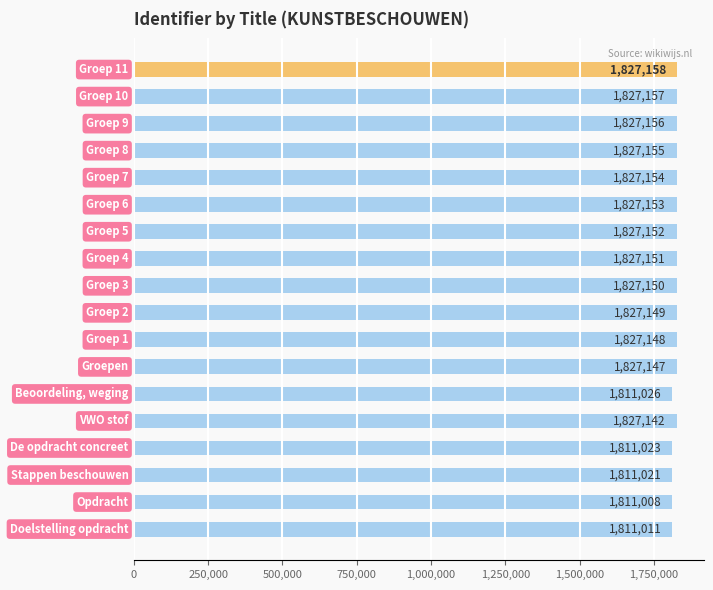

What is the difference between the maximum and minimum values?

16150